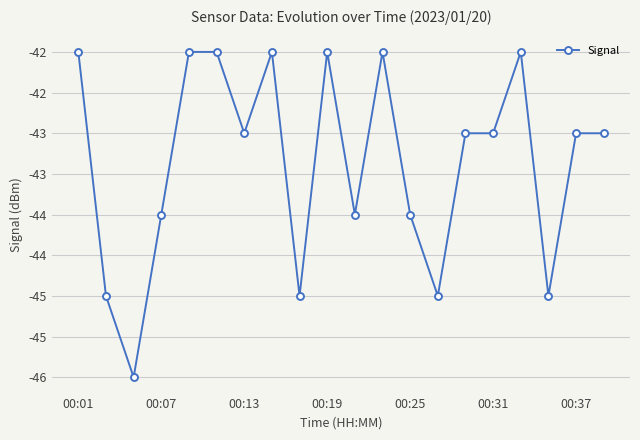

Is this an area chart (filled region under the line)?

No